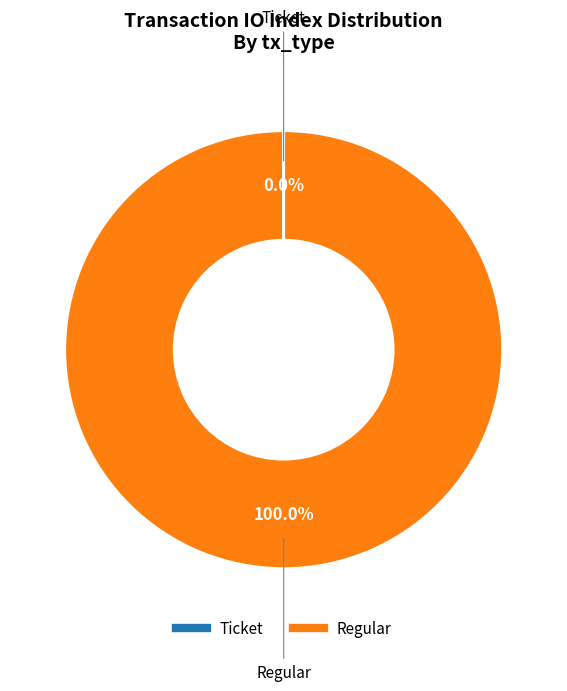

To the nearest percent, what is the average slice percentage?

50%